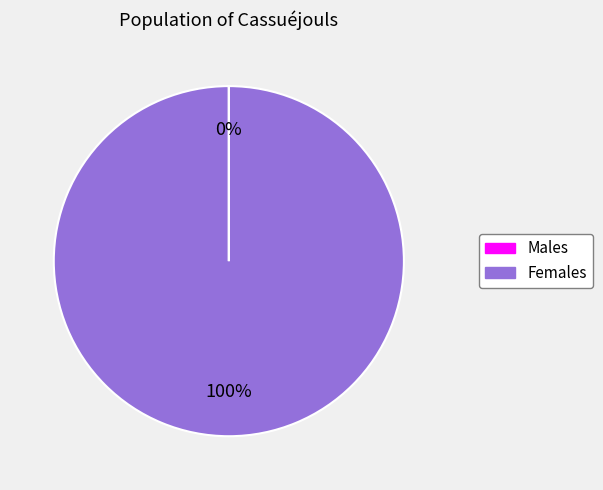

Is there any slice that represents more than half of the pie?

Yes